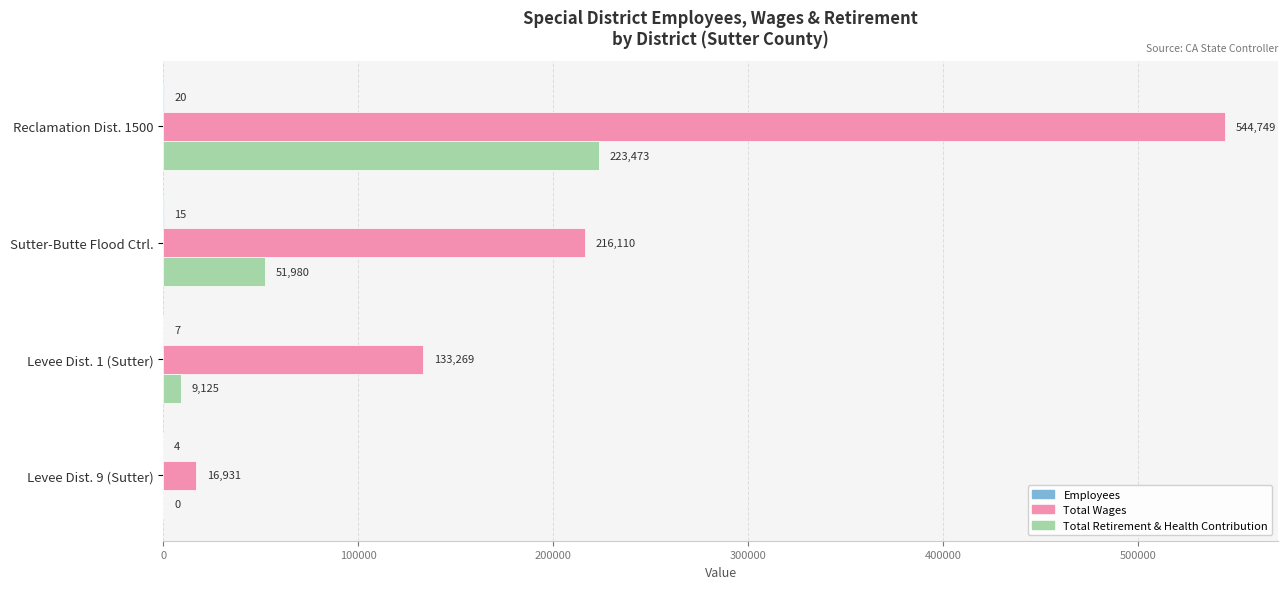

What is the sum of all Total Retirement & Health Contribution values?

284578